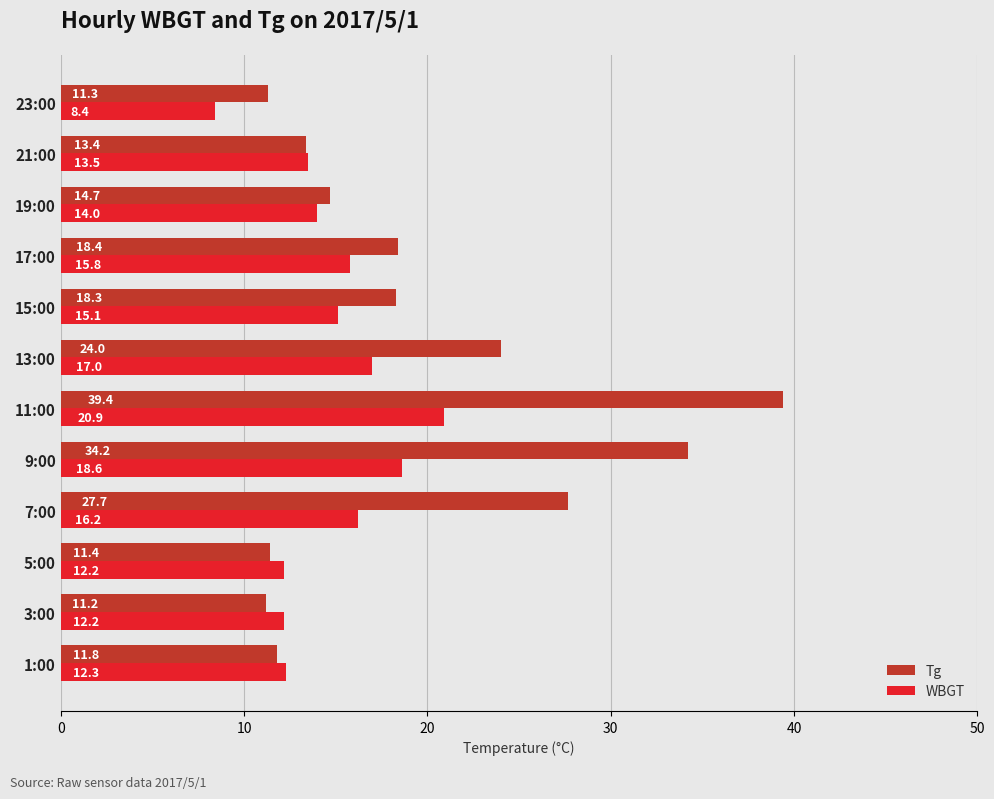

What is the difference between the second highest and second lowest values in the Tg series?

22.9